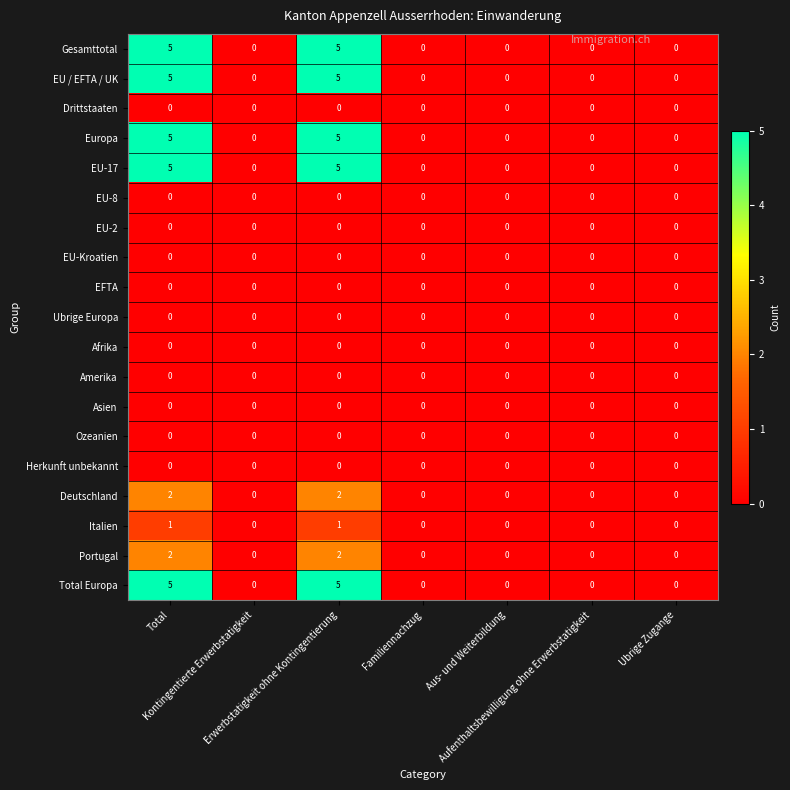

How many Gesamttotal values are between 0 and 5?

7